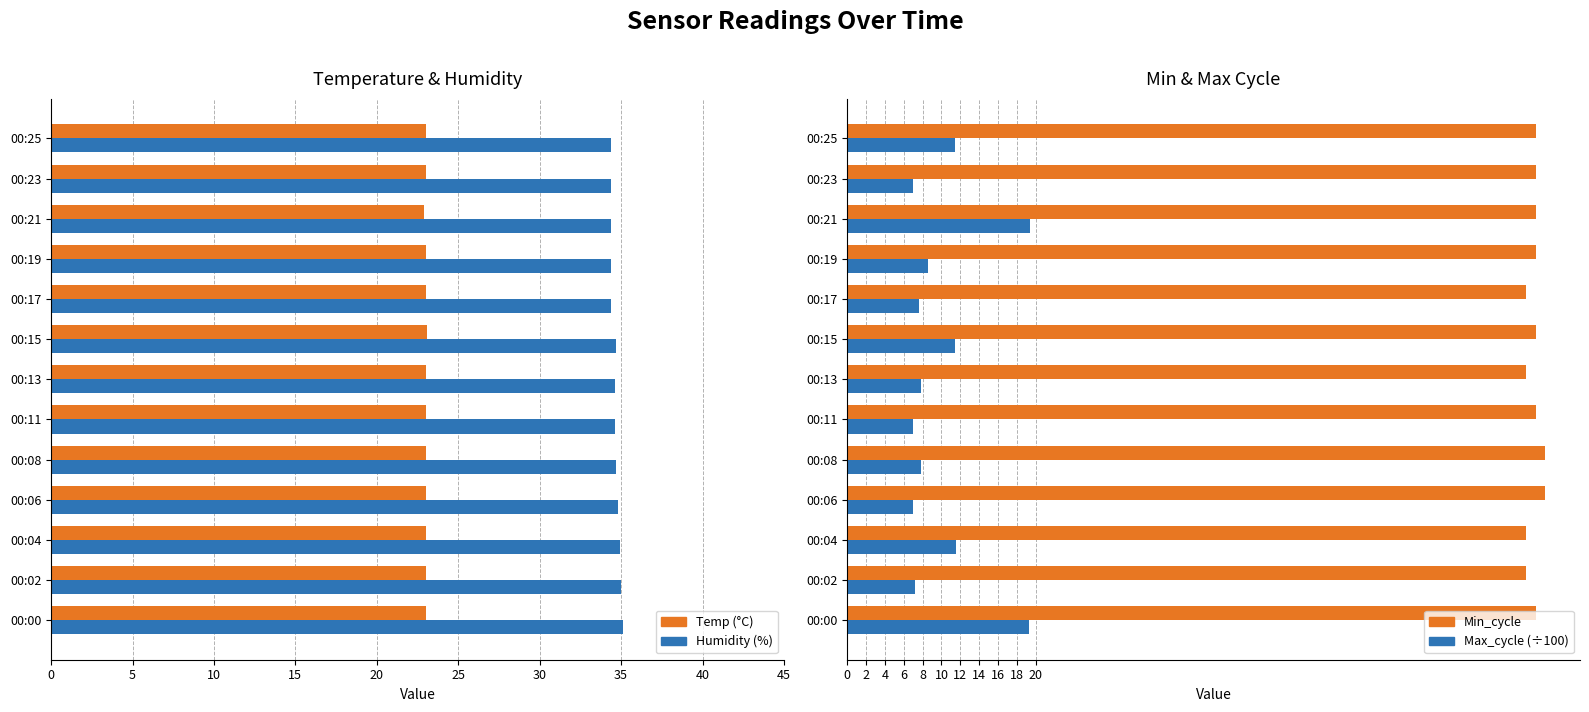

The value of Min_cycle at 00:00 is 43.0. True or false?

False